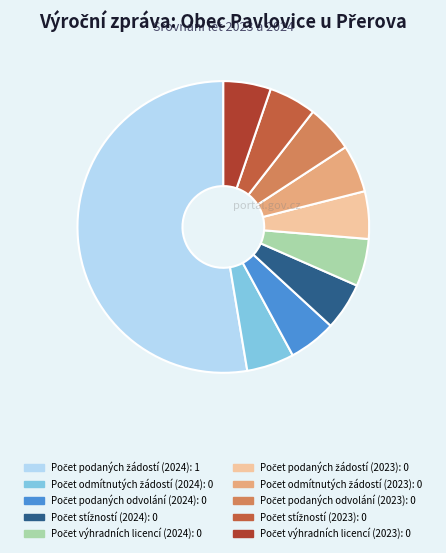

Does any single category account for the majority?

Yes